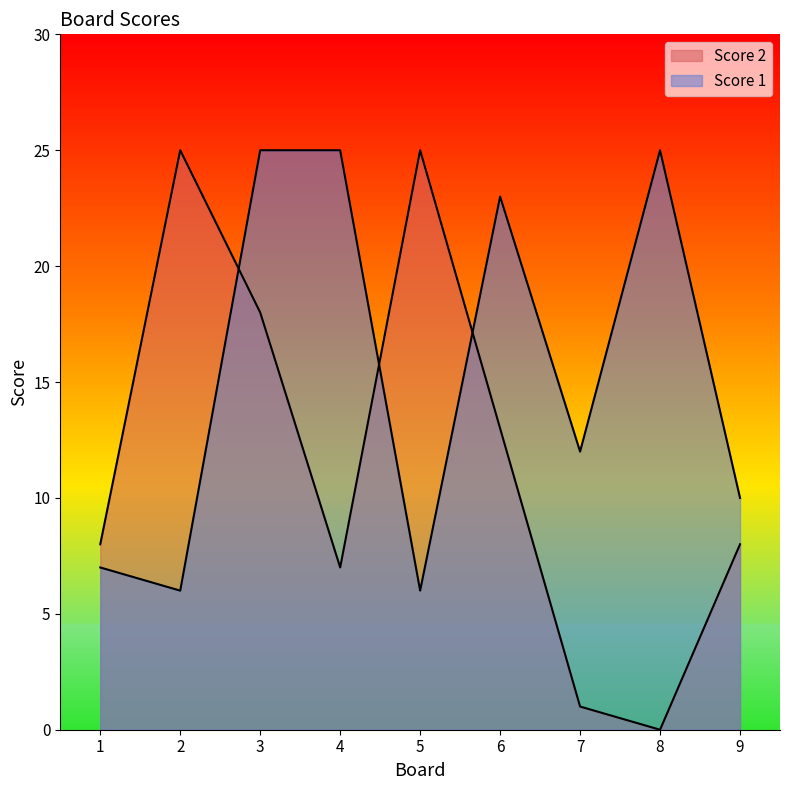

Does the chart display data point markers on the line(s)?

No